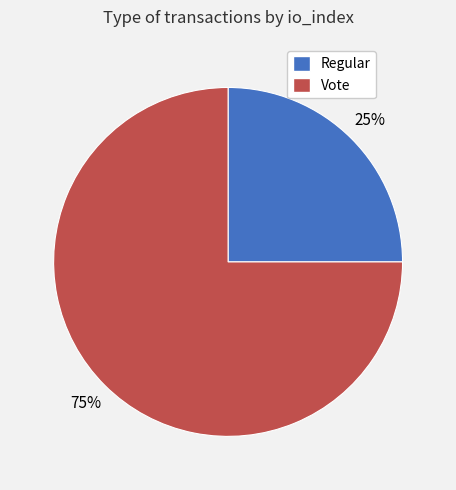

Which has a higher value, Regular or Vote?

Vote